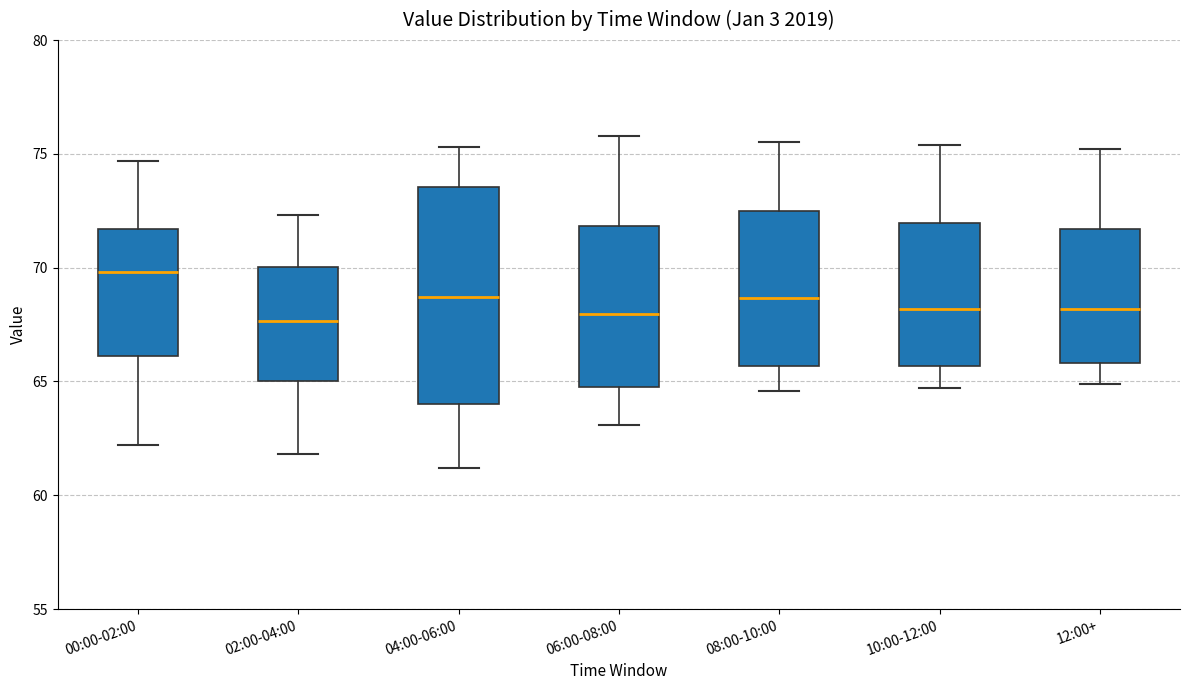

Which box has the highest median line?

00:00-02:00